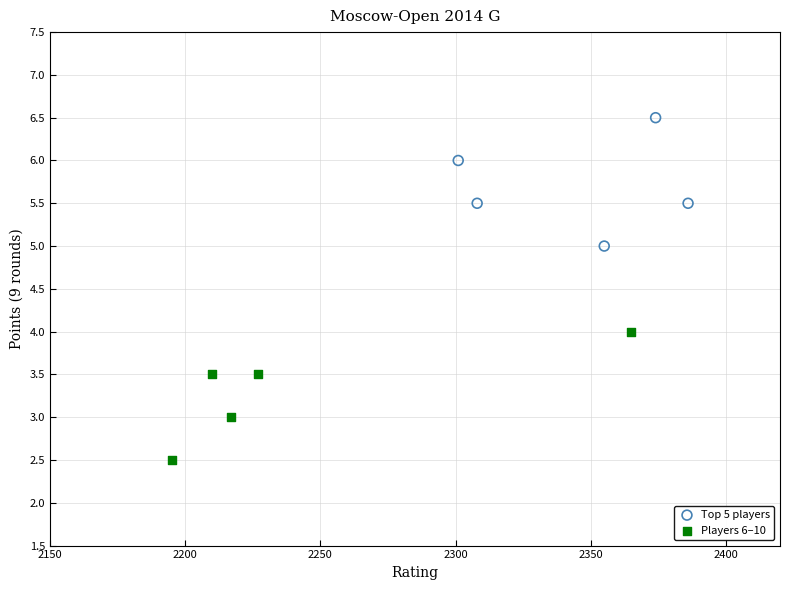

Which series contains the highest Y value?

Top 5 players